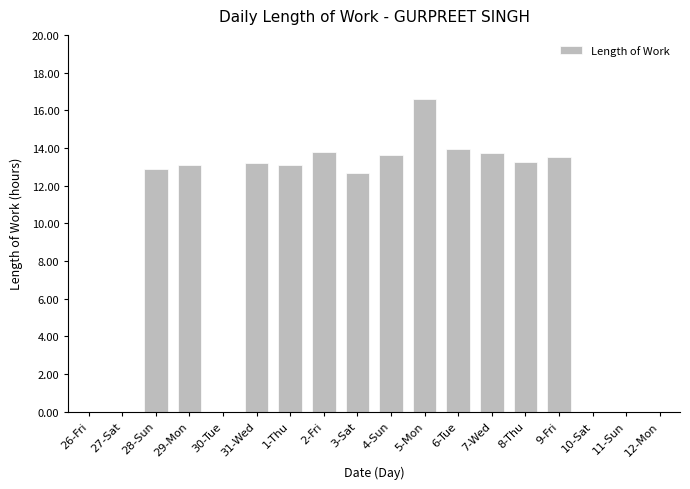

True or false: the data shows 8.4 at 27-Sat.

False